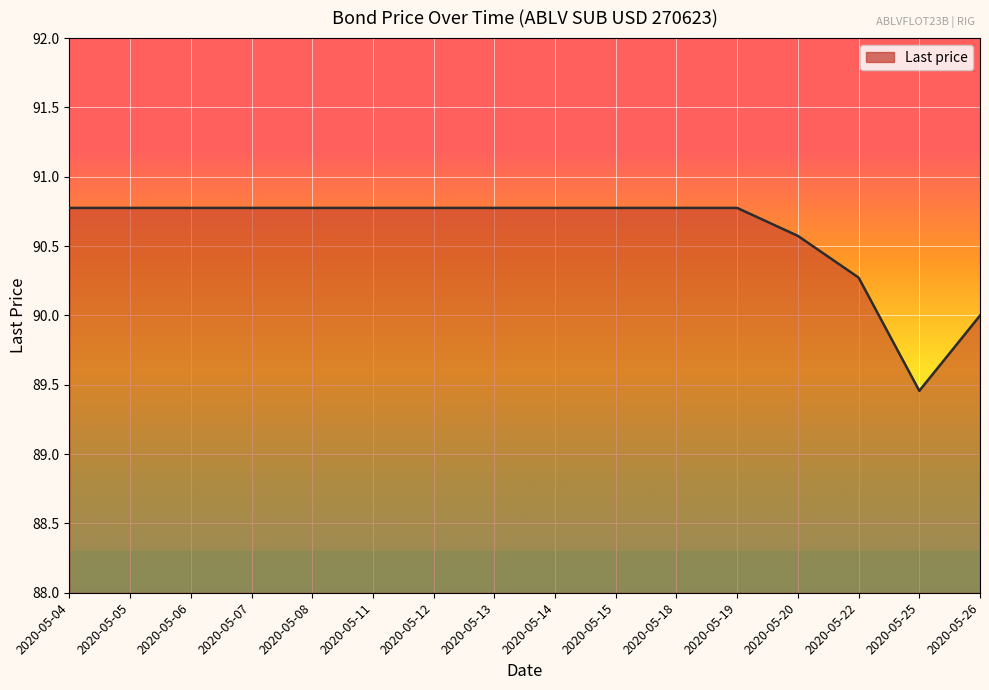

What is the difference between the second highest and minimum values?

1.3